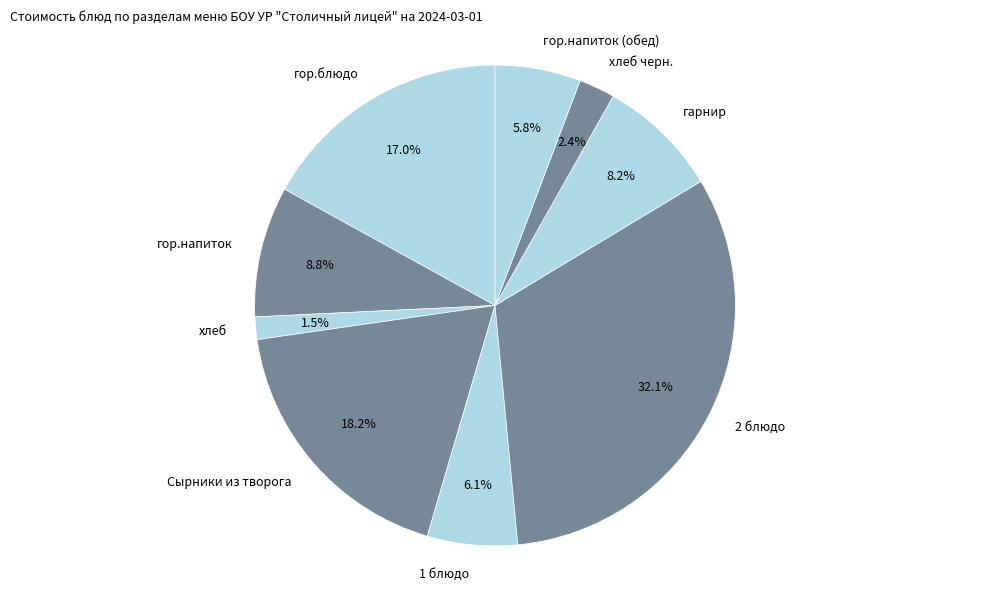

What is the ratio of the value at 1 блюдо to the value at хлеб черн.?

2.5